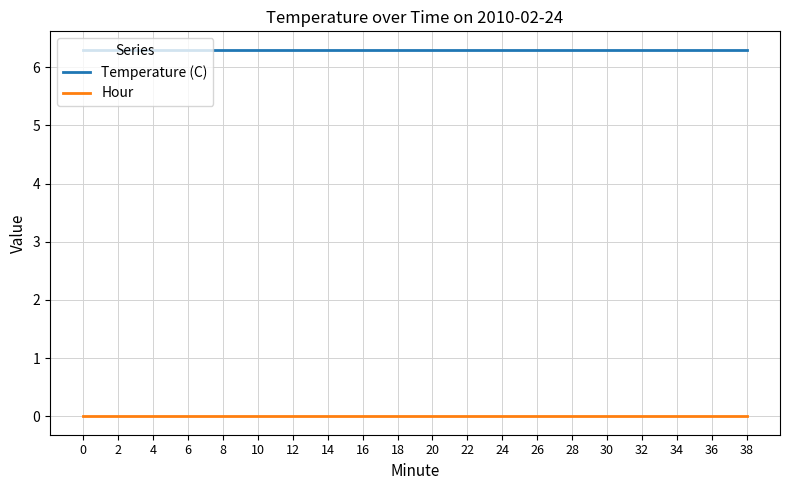

What is the average value of the Temperature (C) series?

6.3